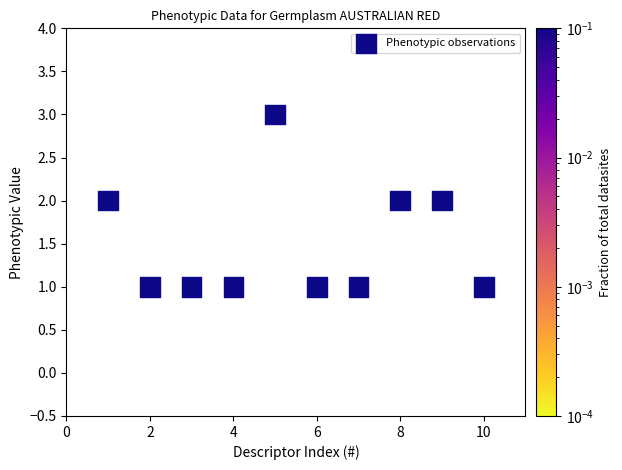

What is the range of X values (max minus min)?

9